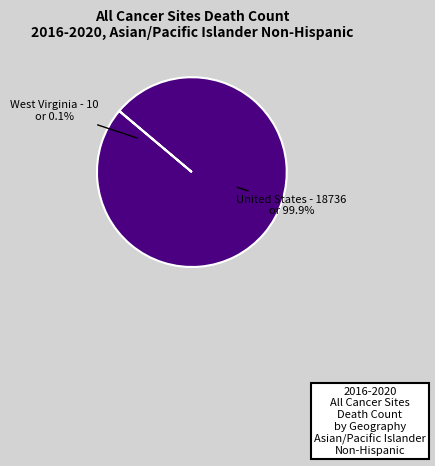

To the nearest percent, what is the combined percentage of United States and West Virginia?

100%